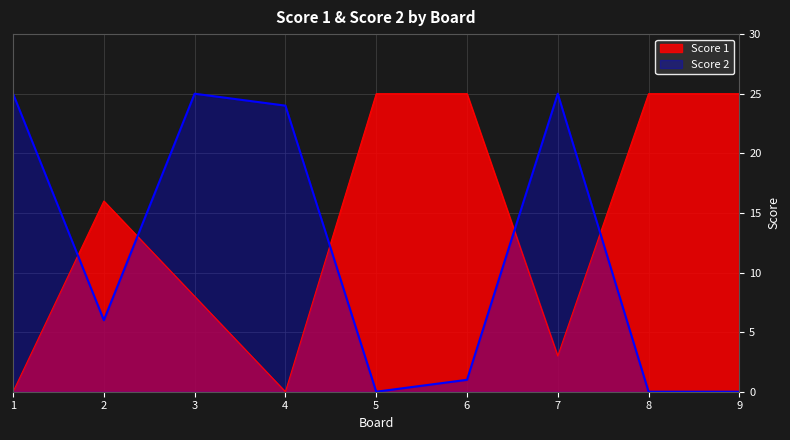

Is it true that Score 2 equals 35 at 1?

False